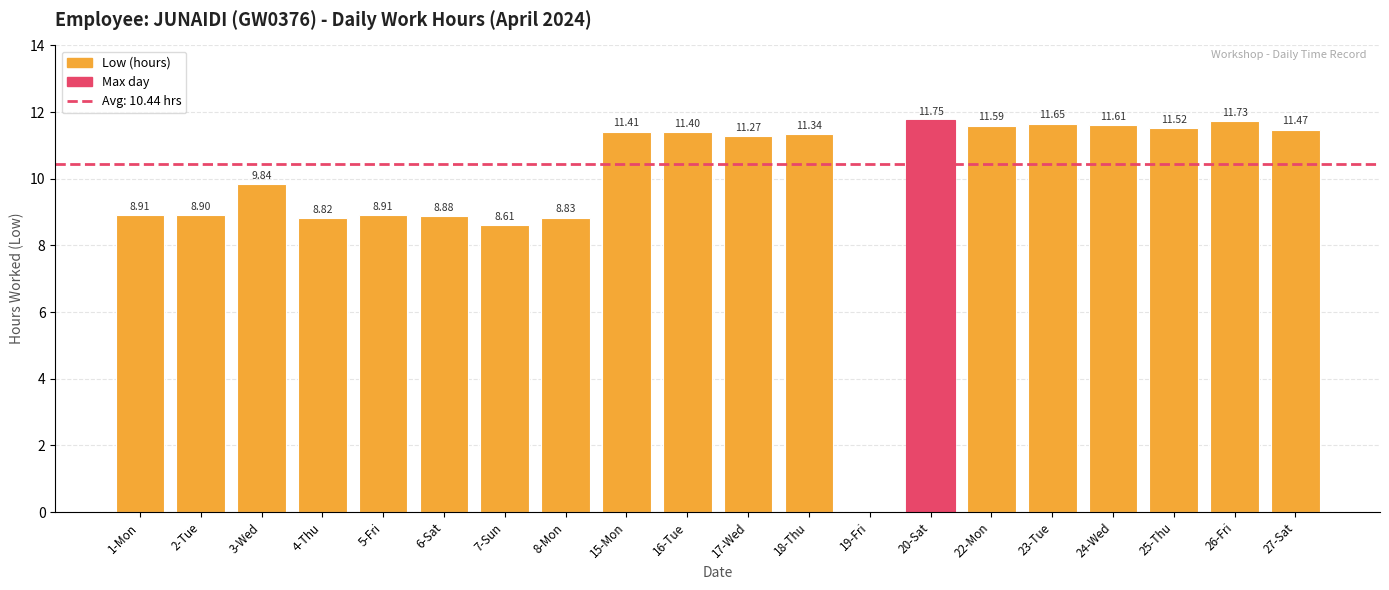

The chart shows a value of 8.9 at 6-Sat. True or false?

True